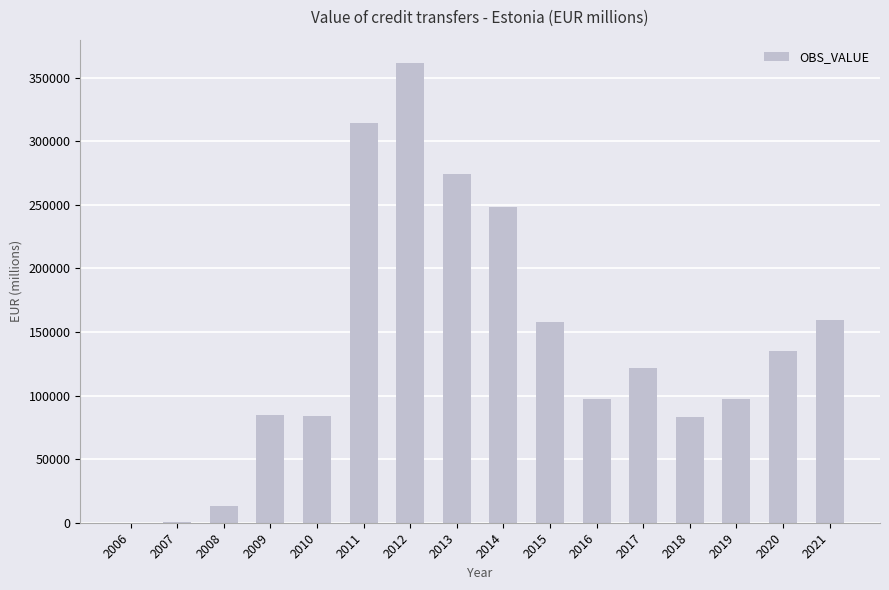

What is the change in value from 2012 to 2021?

-202618.8